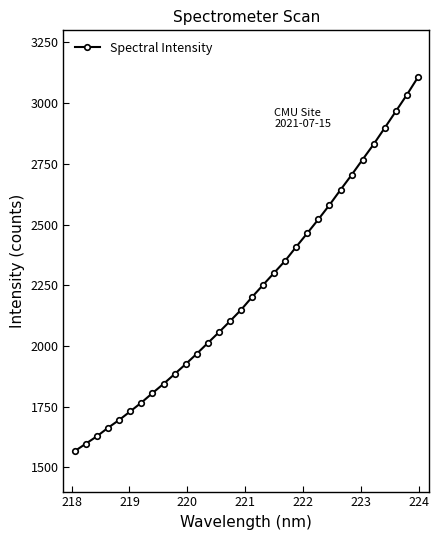

What is the value of the 17th point from the left?

2201.5